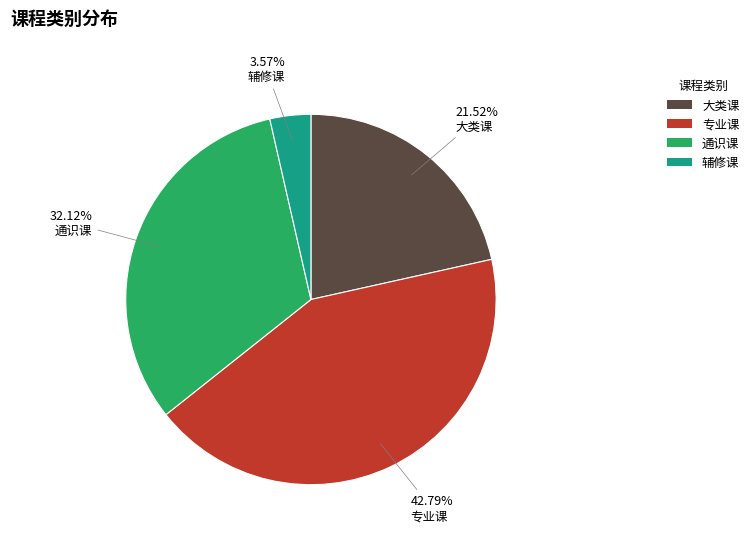

To the nearest percent, what is the average slice percentage?

25%